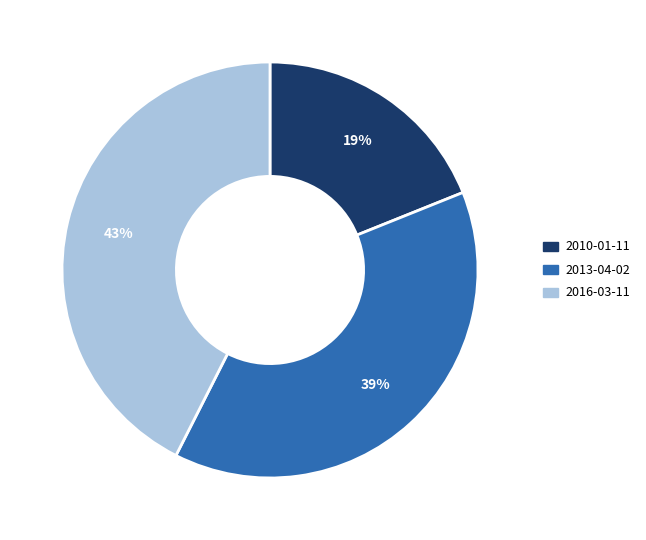

To the nearest percent, what is the average slice percentage?

33%